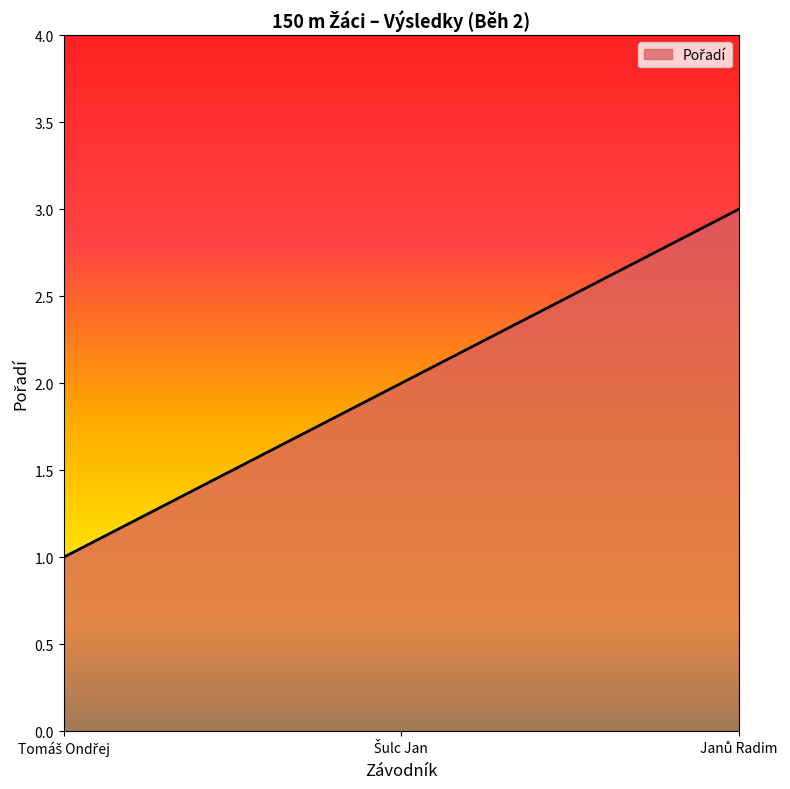

What is the greatest value displayed?

3